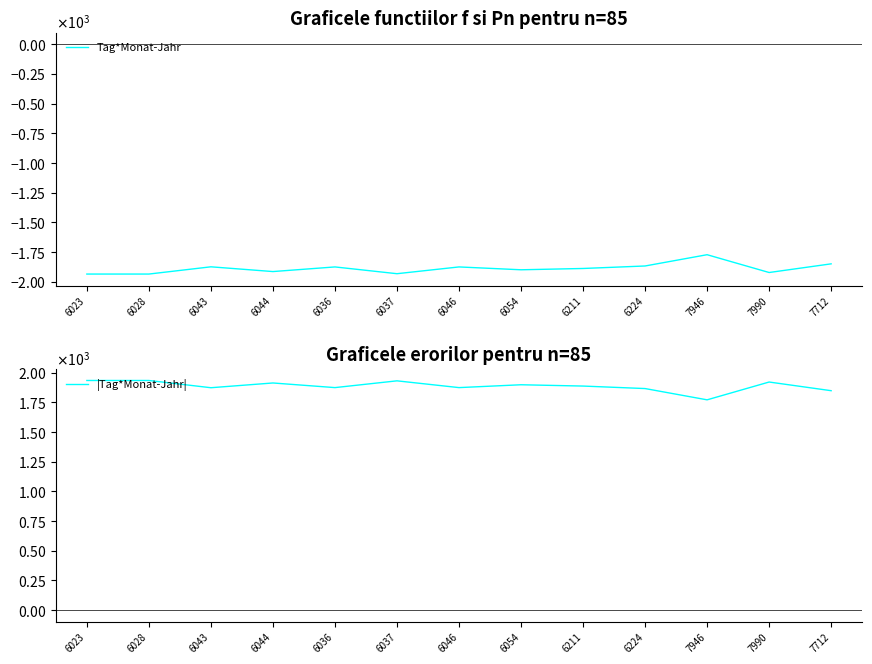

Which series has the largest total across all categories?

|Tag*Monat-Jahr|